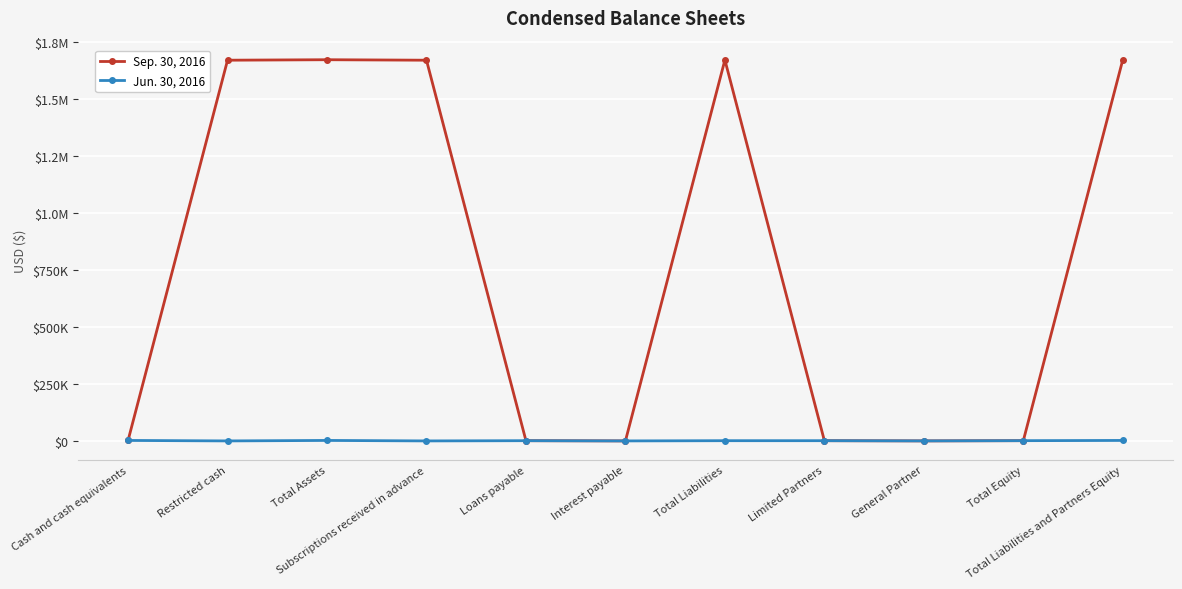

Reading left to right, transcribe all the data shown in this chart.

Sep. 30, 2016: 2100	1670628	1672728	1670600	1000	28	1671628	1000	100	1100	1672728
Jun. 30, 2016: 2100	0	2100	0	1000	0	1000	1000	100	1100	2100